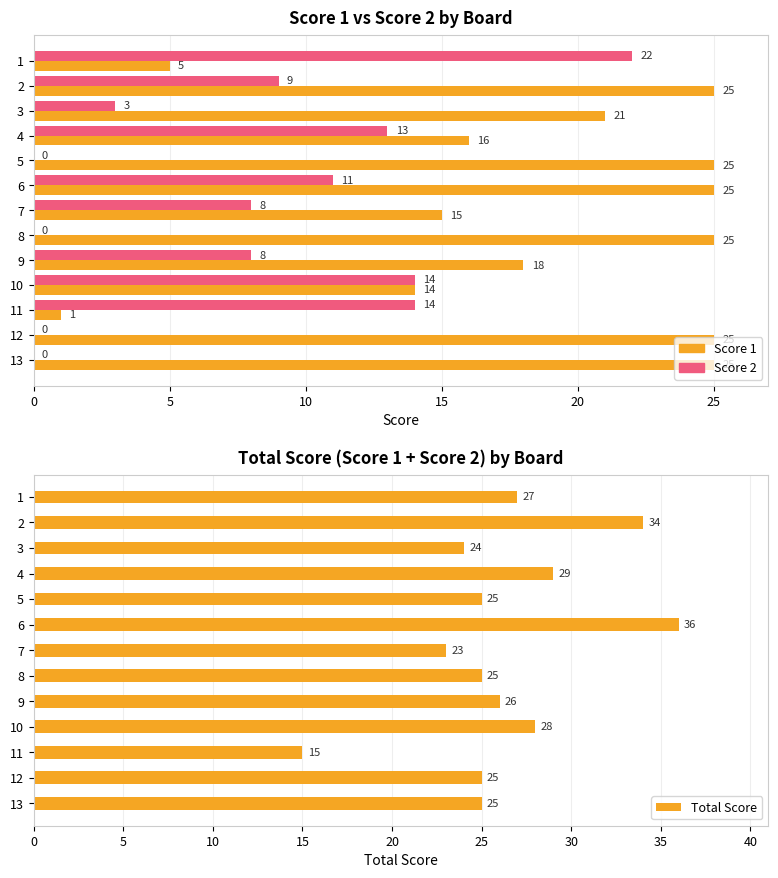

Rank the series by their maximum value, from lowest to highest.

Score 2, Score 1, Total Score